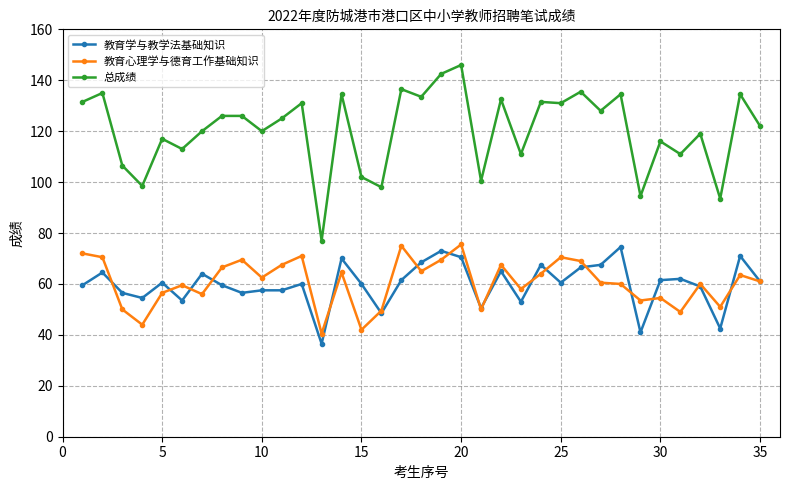

Which series has the largest range (max minus min)?

总成绩